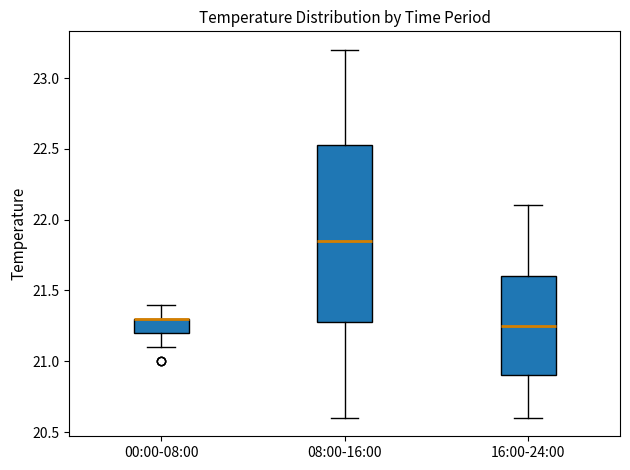

Which box is the tallest, from its lower edge to its upper edge?

08:00-16:00